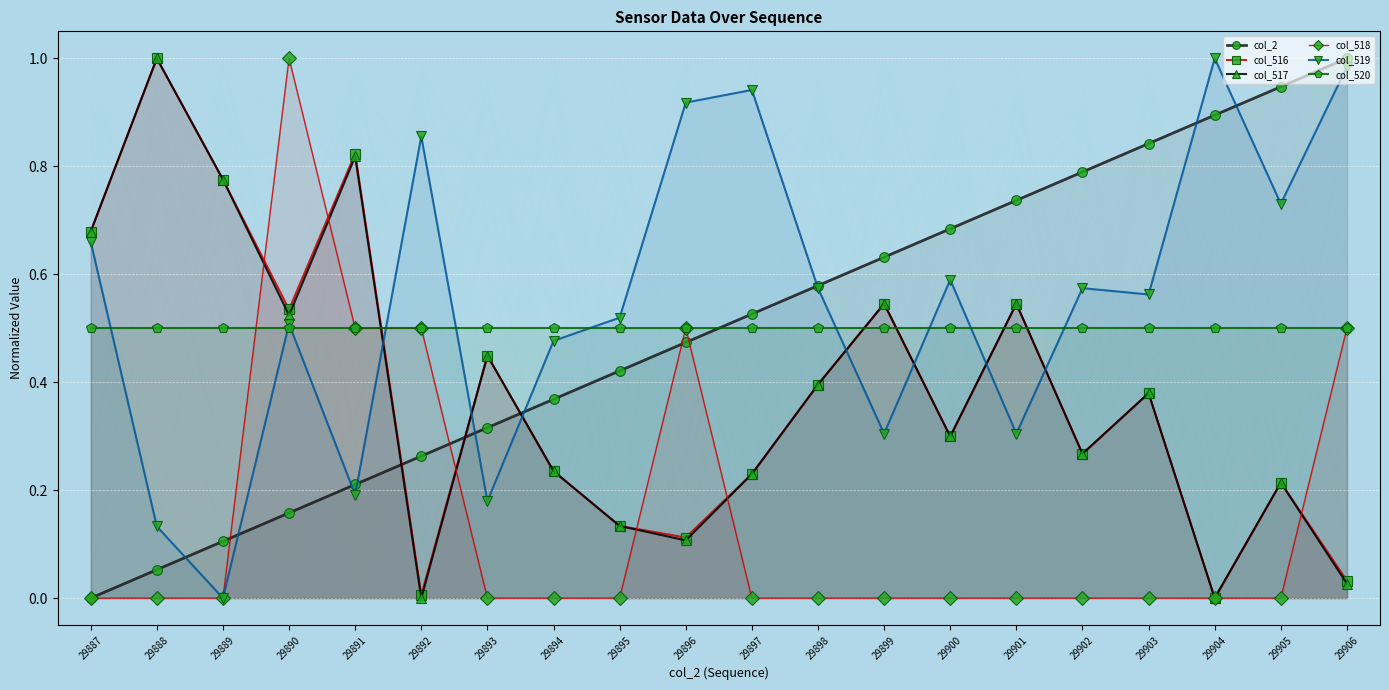

Is it true that col_517 equals 0.4 at 29893?

True